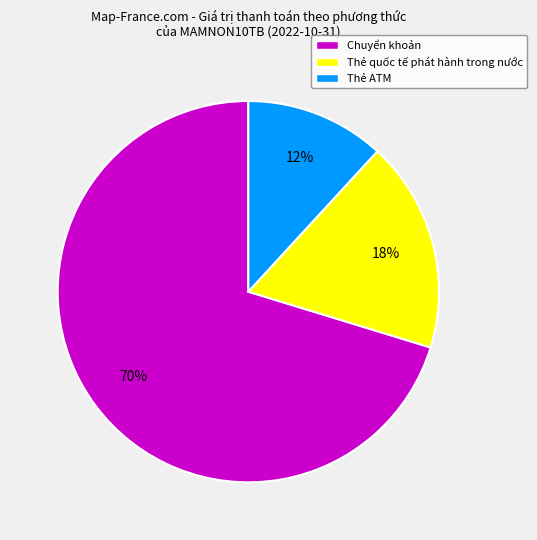

How many segments does this pie chart have?

3